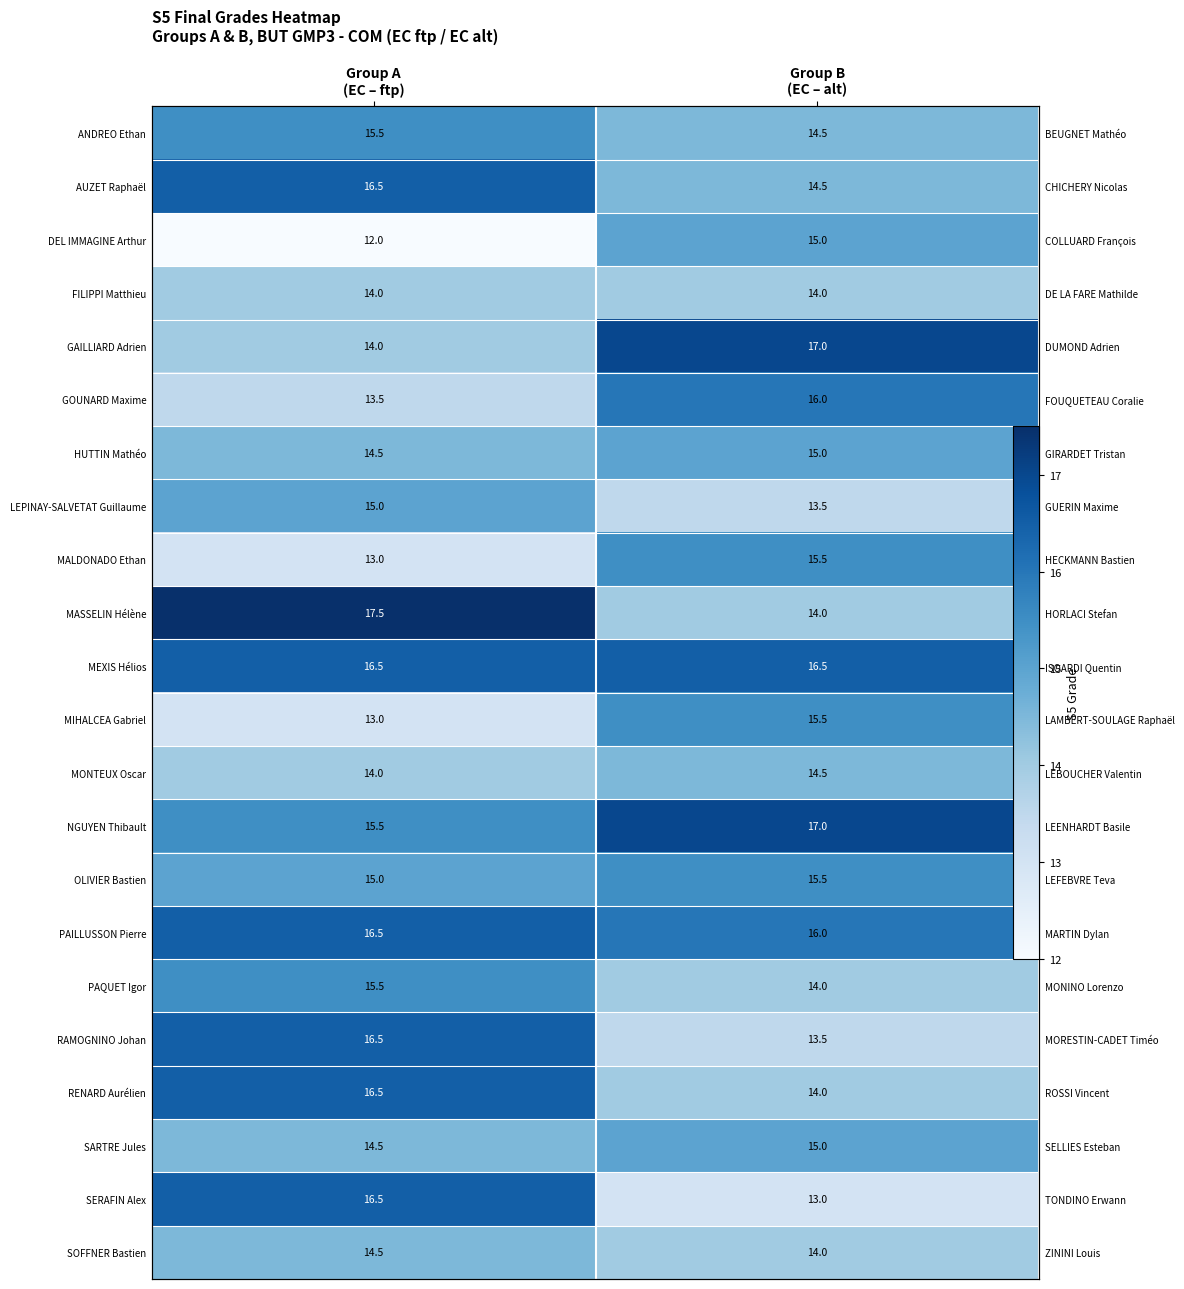

What is the difference between the GOUNARD Maxime values at Group B (EC – alt) and Group A (EC – ftp)?

2.5